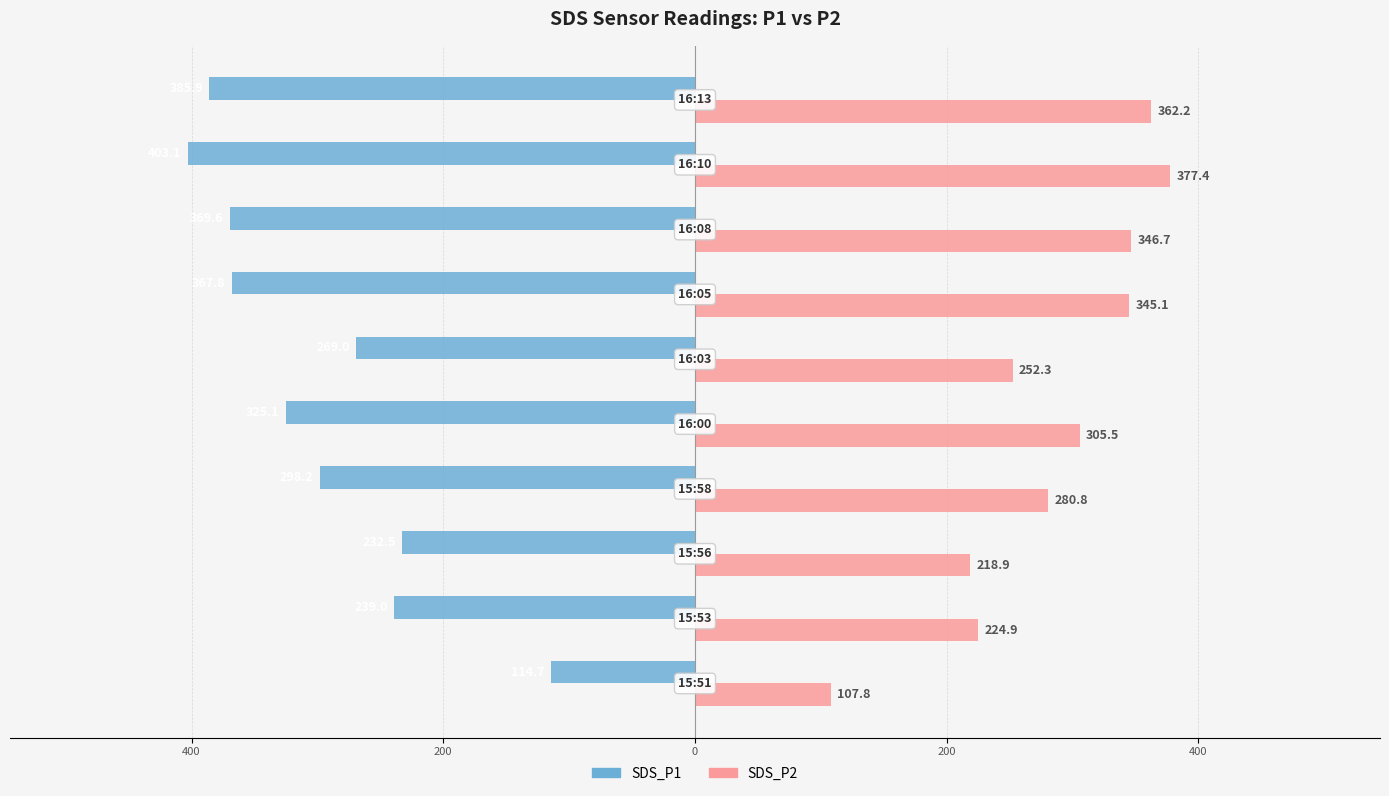

What are all the series names shown in the legend?

SDS_P1, SDS_P2